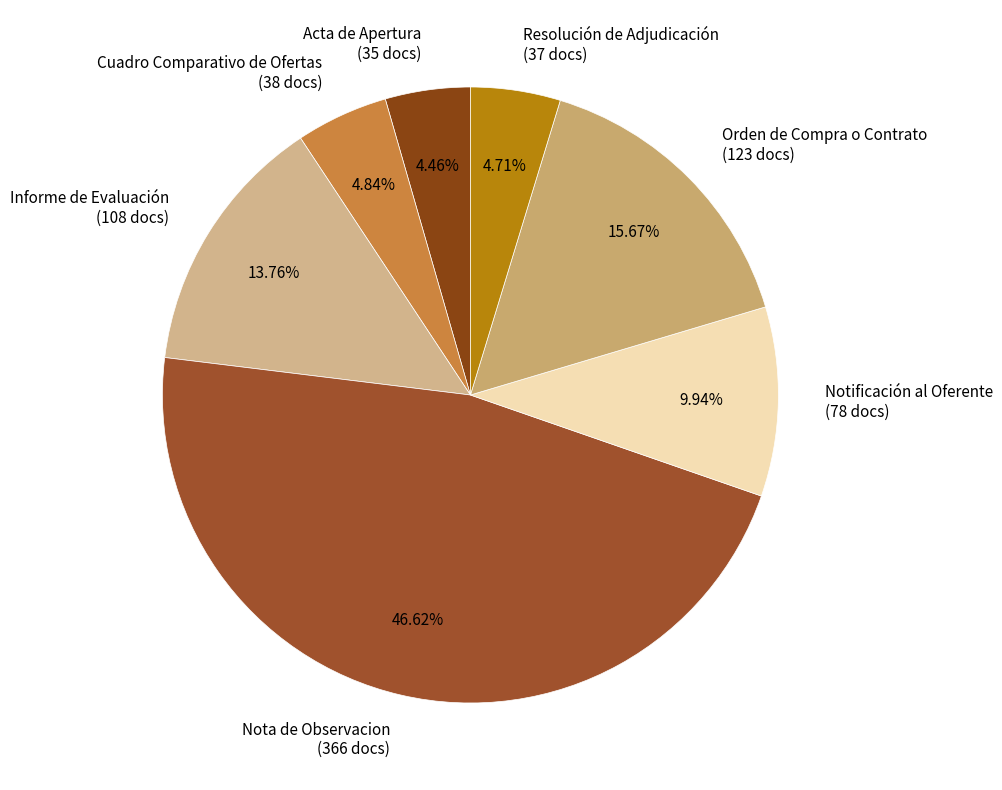

Between Notificación al Oferente and Acta de Apertura, which is larger?

Notificación al Oferente